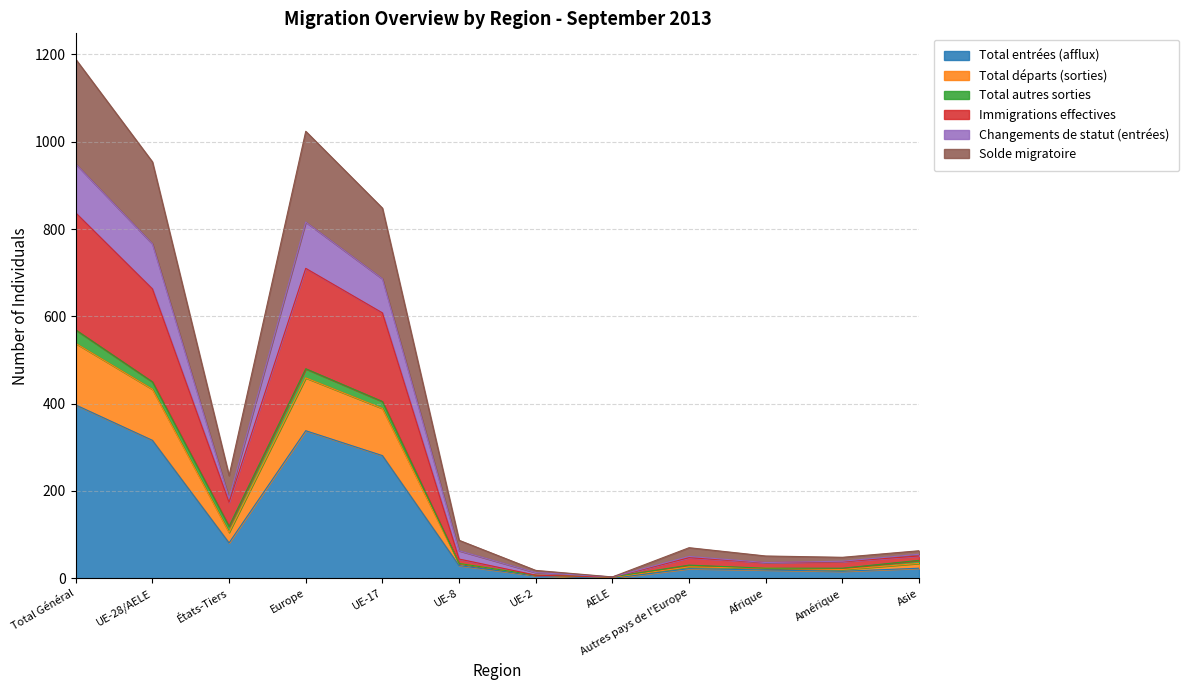

True or false: Changements de statut (entrées) and Total entrées (afflux) intersect in this chart.

False